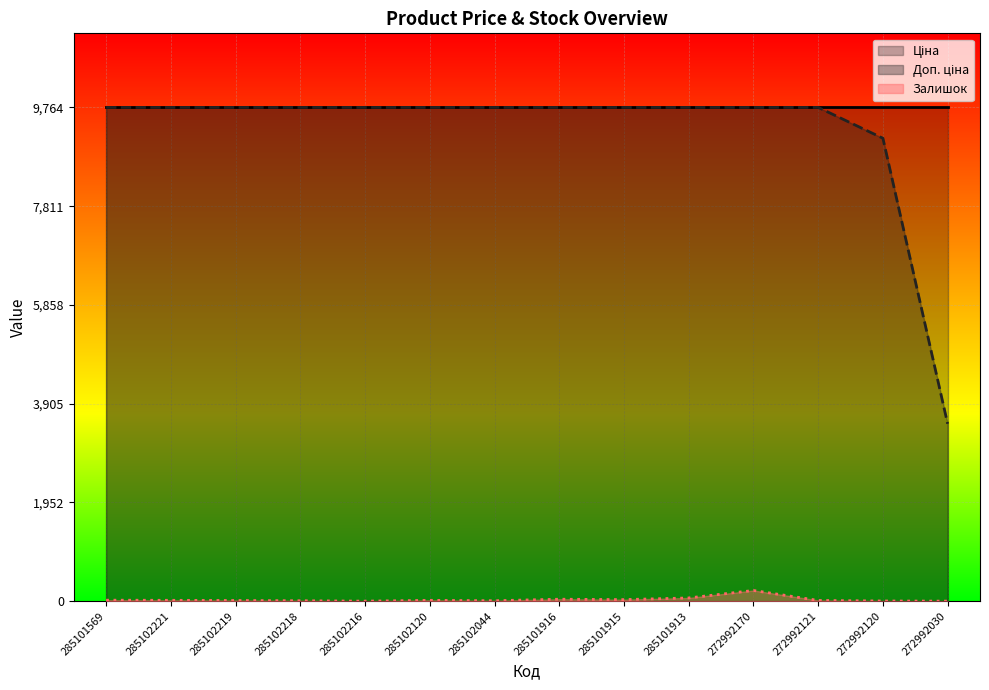

How many interior local peaks does the Залишок series have?

3